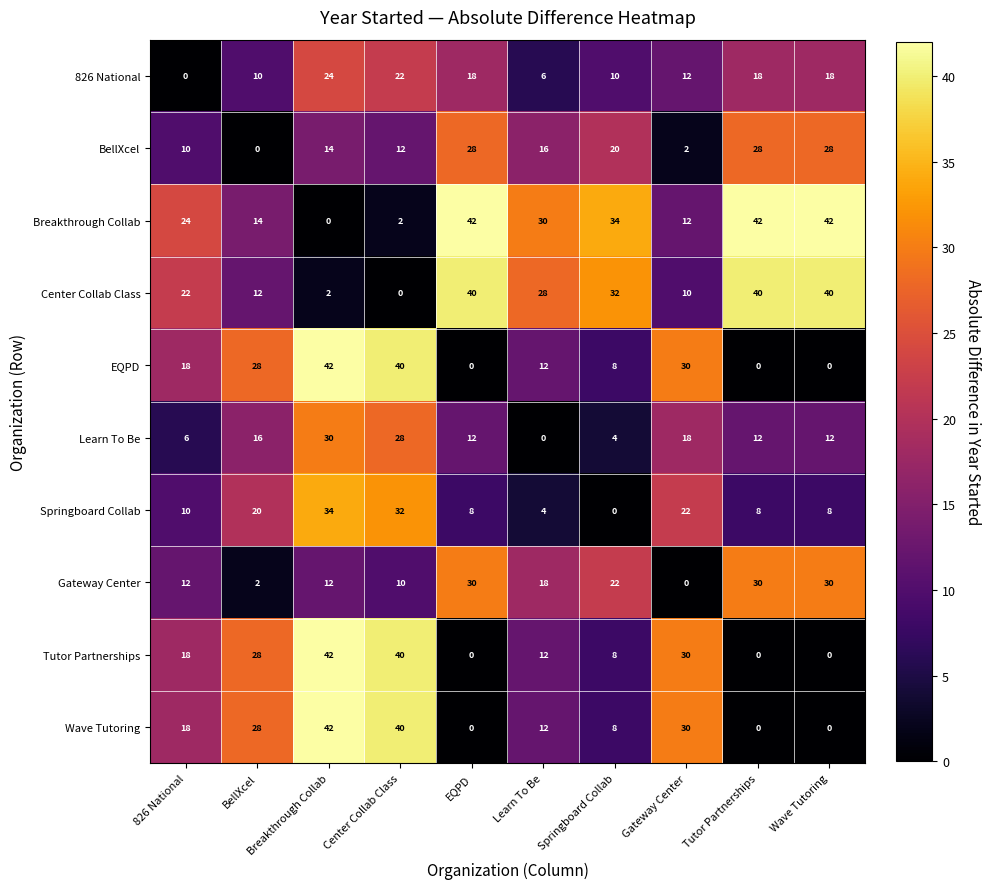

What is the difference between the maximum and second lowest values in the Center Collab Class series?

38